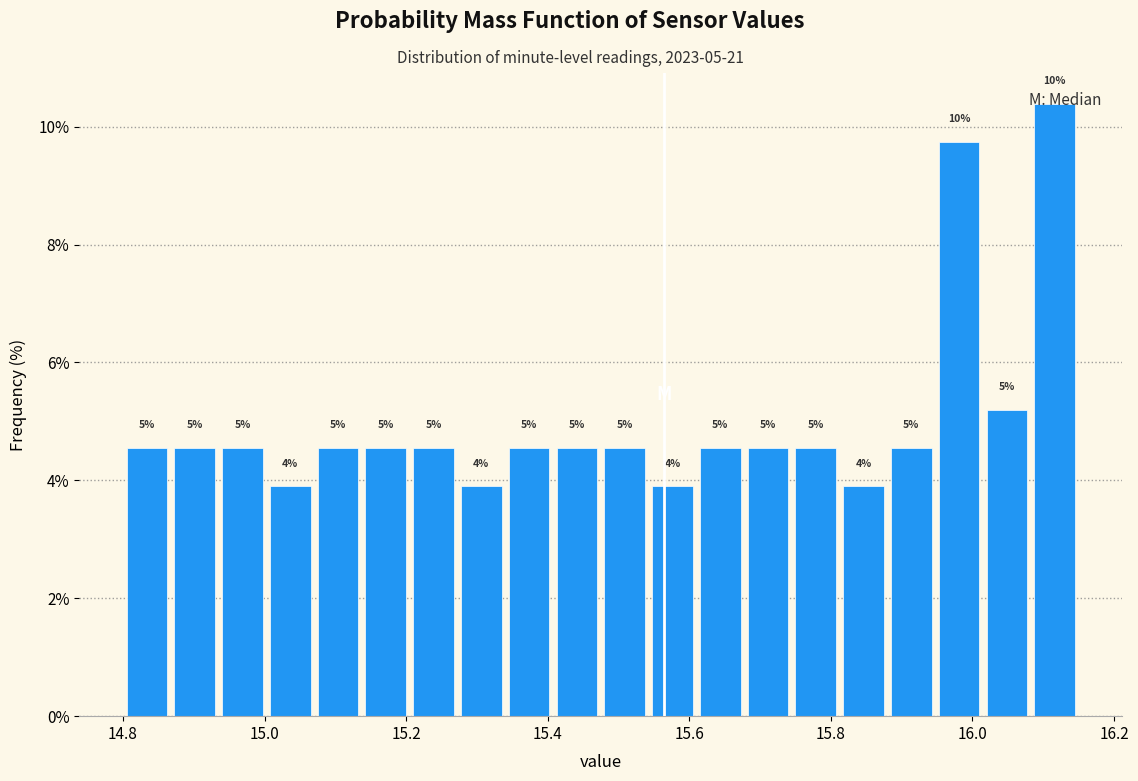

Around what value on the x-axis is the tallest bar? Give the approximate position of its centre, as read against the axis.

16.12